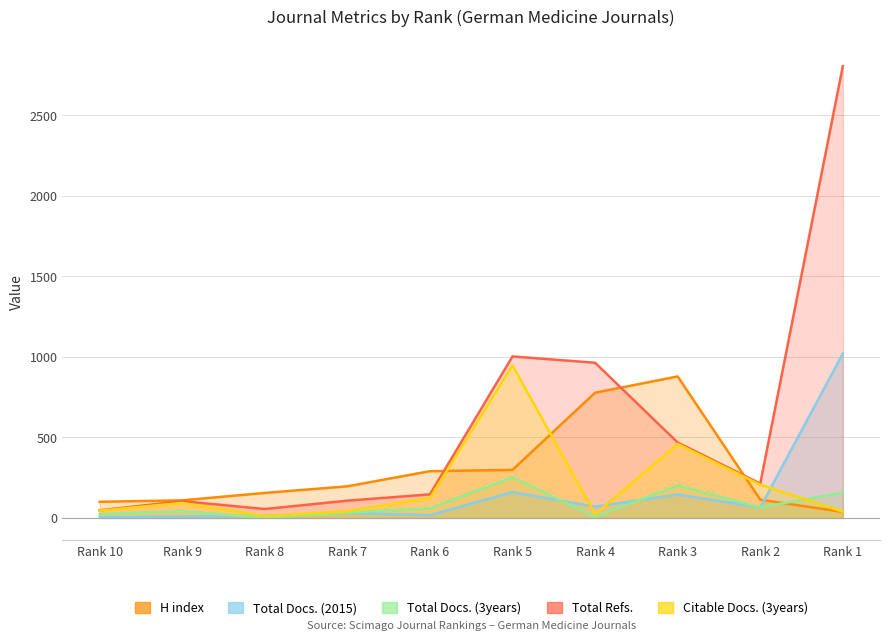

At which category is the sum across all series the highest?

Rank 1